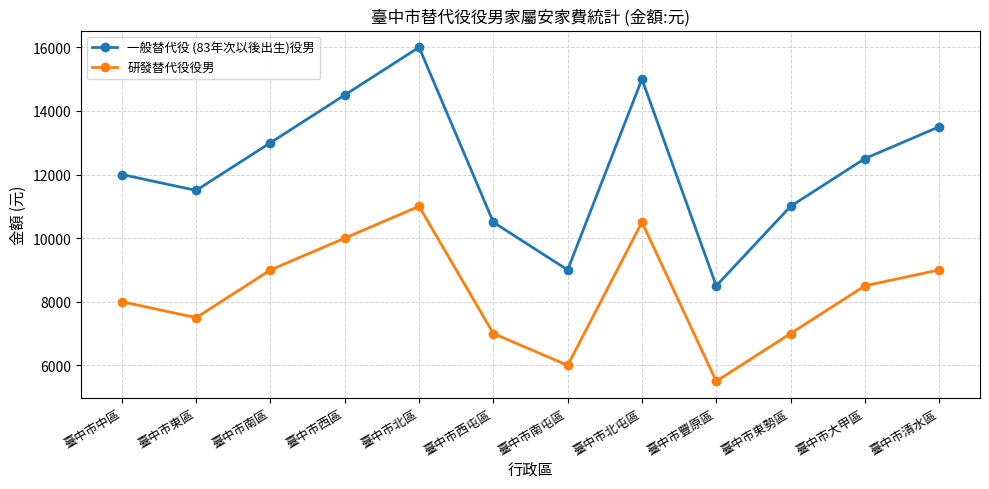

What is the value of the 研發替代役役男 point at the 9th from the left?

5500